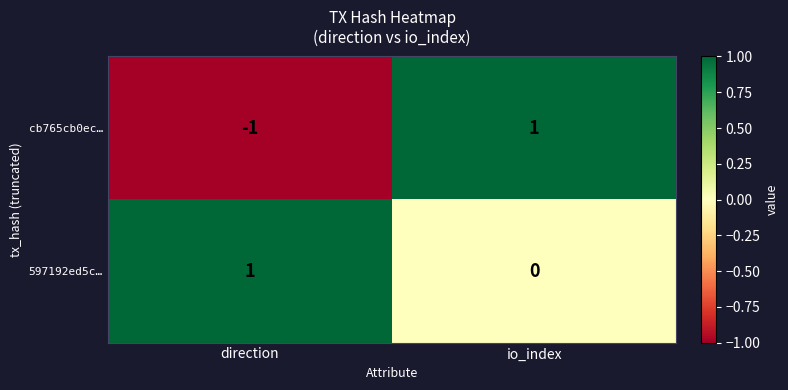

Rank the categories by 597192ed5c… value from highest to lowest.

direction, io_index